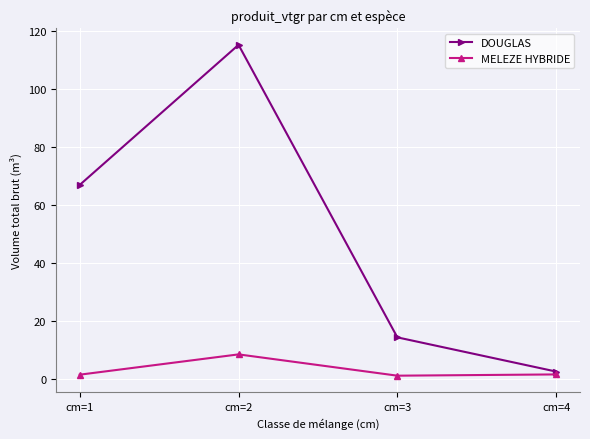

Between cm=2 and cm=3, which series saw the biggest shift?

DOUGLAS